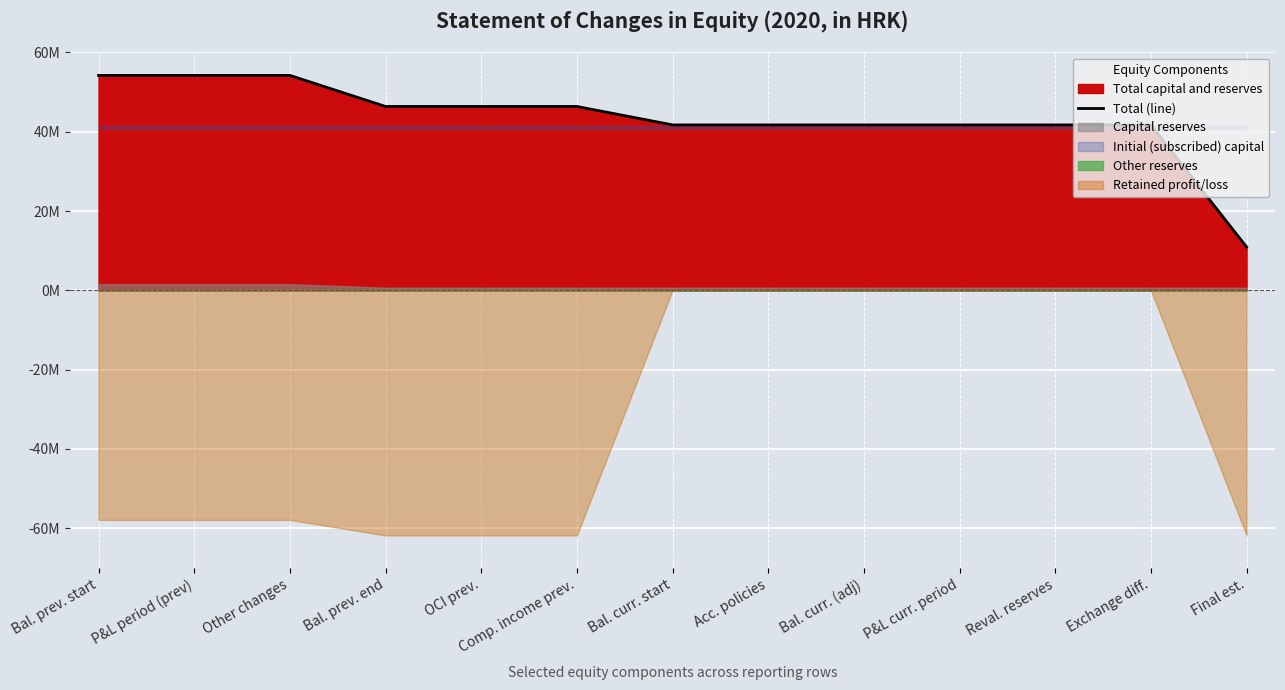

What is the difference between the second highest and second lowest values?

12485132